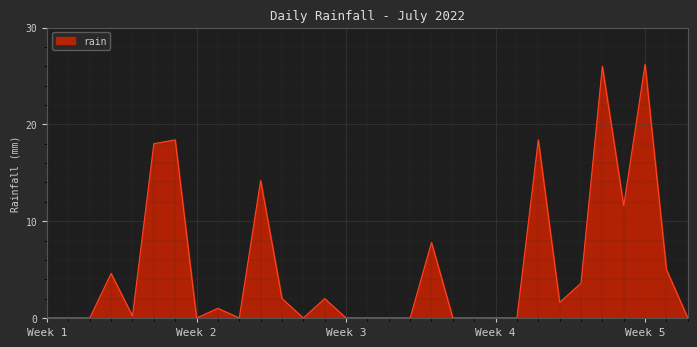

True or false: the data has more than 0 interior local peaks.

True